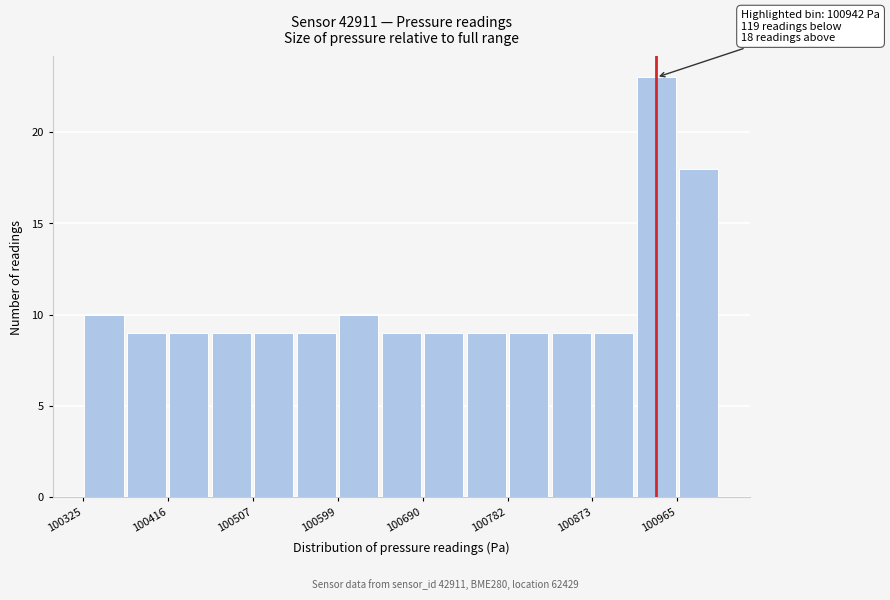

Over which range of the x-axis is the bar tallest?

100920 to 100970